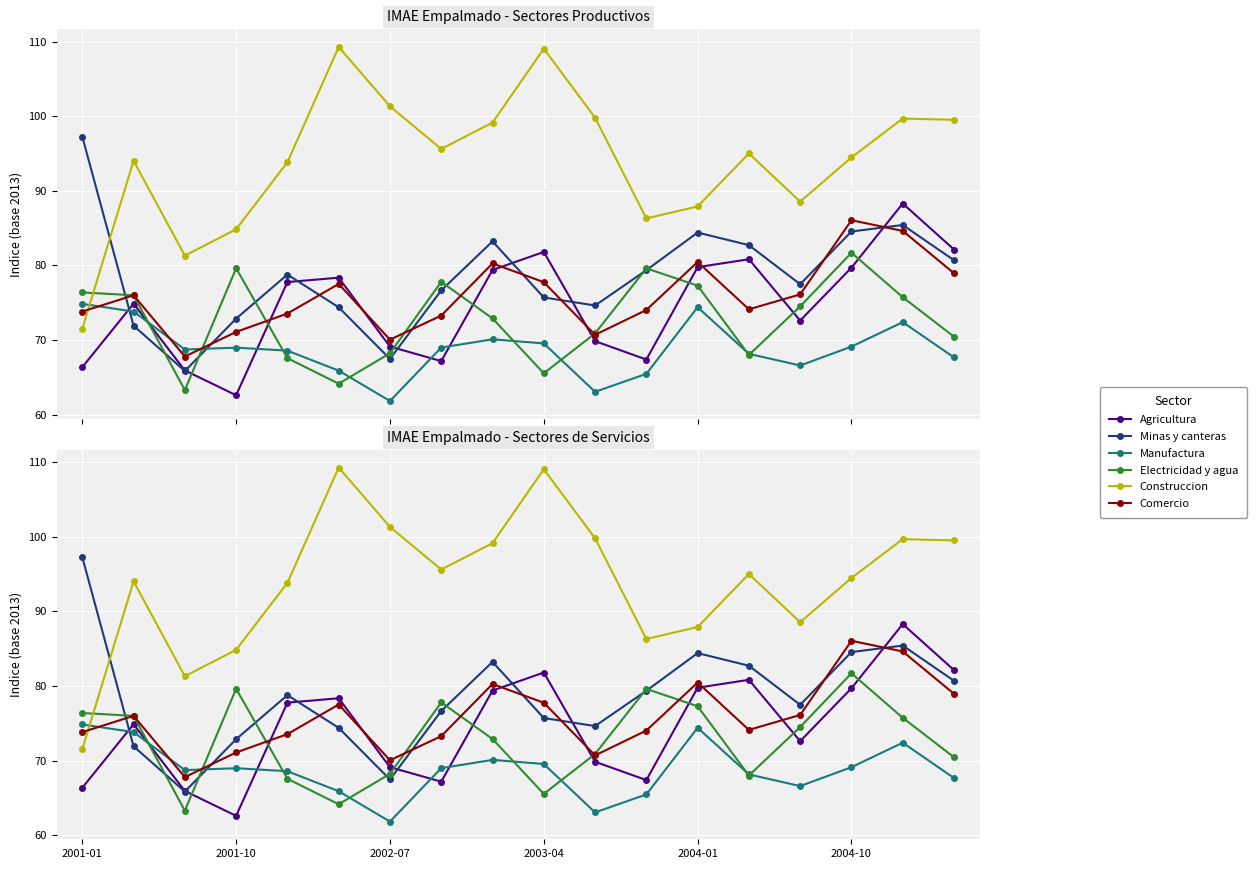

Rank the series at 2003-04 from lowest to highest value.

Electricidad y agua, Manufactura, Minas y canteras, Comercio, Agricultura, Construccion